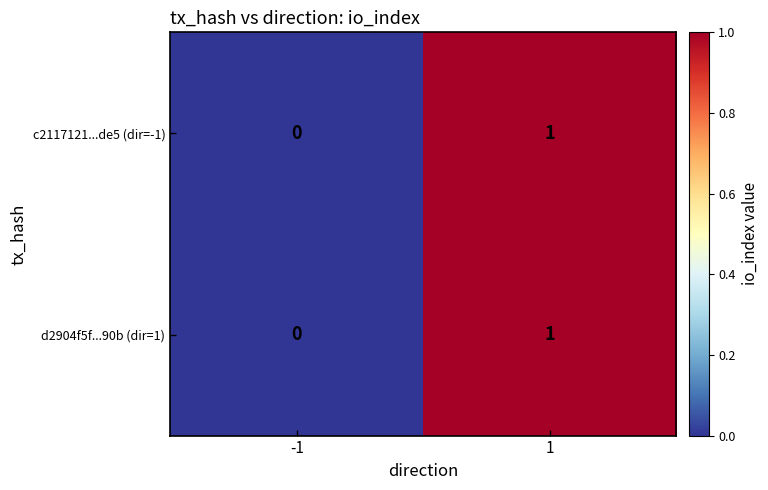

True or false: d2904f5f...90b (dir=1) has a value of 0 at -1.

True